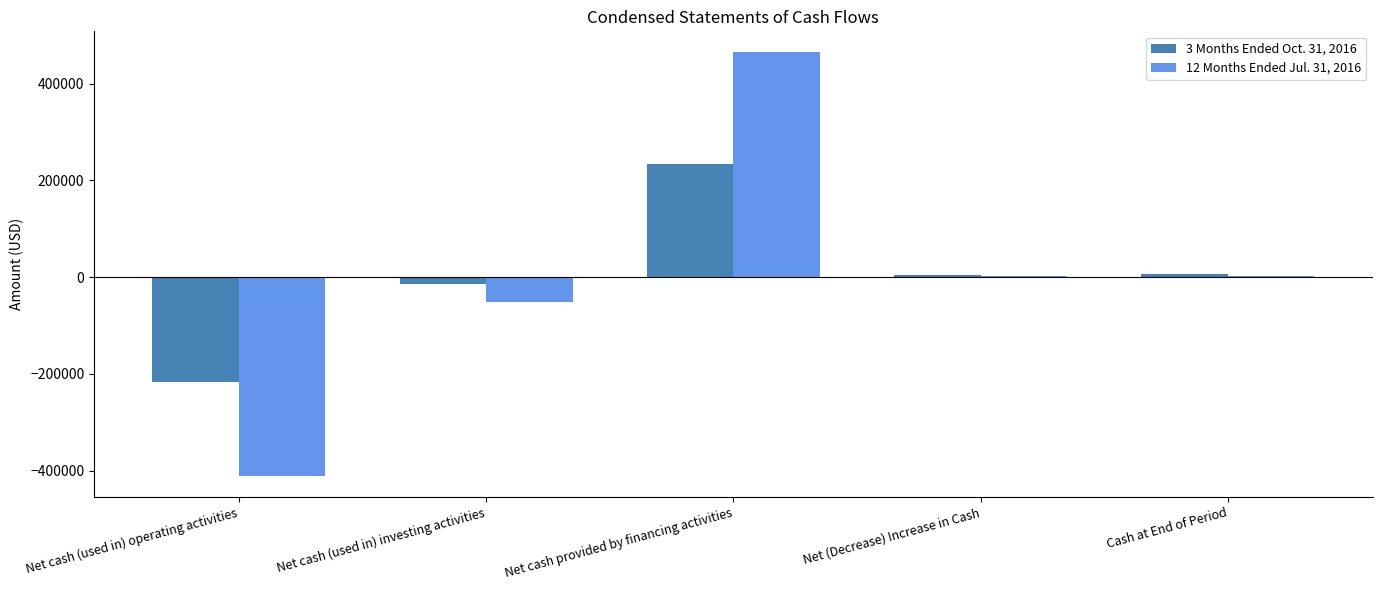

Which series has the largest range (max minus min)?

12 Months Ended Jul. 31, 2016